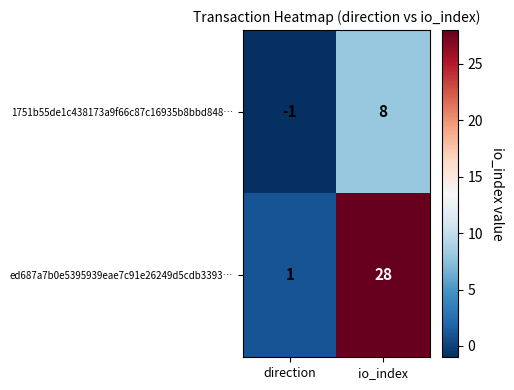

What is the minimum value shown in the chart?

-1